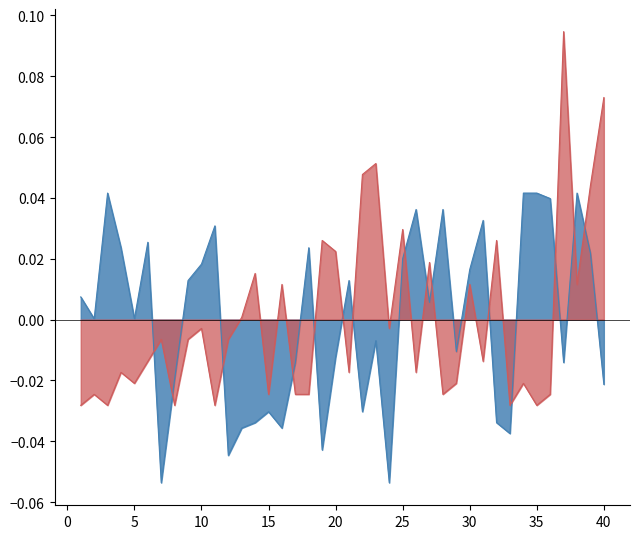

Reading left to right, list all the values displayed in this chart.

Peak Position: 1=-0.0	2=-0.0	3=-0.0	4=-0.0	5=-0.0	6=-0.0	7=-0.0	8=-0.0	9=-0.0	10=-0.0	11=-0.0	12=-0.0	13=0.0	14=0.0	15=-0.0	16=0.0	17=-0.0	18=-0.0	19=0.0	20=0.0	21=-0.0	22=0.0	23=0.1	24=-0.0	25=0.0	26=-0.0	27=0.0	28=-0.0	29=-0.0	30=0.0	31=-0.0	32=0.0	33=-0.0	34=-0.0	35=-0.0	36=-0.0	37=0.1	38=0.0	39=0.0	40=0.1
Weeks on Chart: 1=0.0	2=0.0	3=0.0	4=0.0	5=0.0	6=0.0	7=-0.1	8=-0.0	9=0.0	10=0.0	11=0.0	12=-0.0	13=-0.0	14=-0.0	15=-0.0	16=-0.0	17=-0.0	18=0.0	19=-0.0	20=-0.0	21=0.0	22=-0.0	23=-0.0	24=-0.1	25=0.0	26=0.0	27=0.0	28=0.0	29=-0.0	30=0.0	31=0.0	32=-0.0	33=-0.0	34=0.0	35=0.0	36=0.0	37=-0.0	38=0.0	39=0.0	40=-0.0